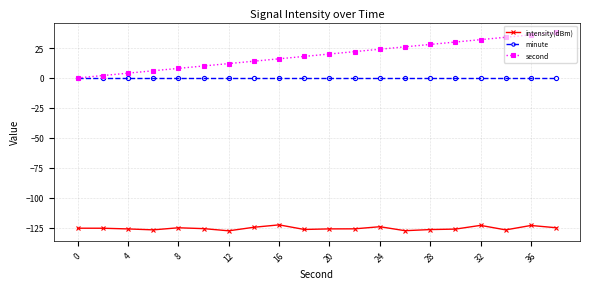

True or false: intensity(dBm) has more than 0 points higher than both neighbors.

True